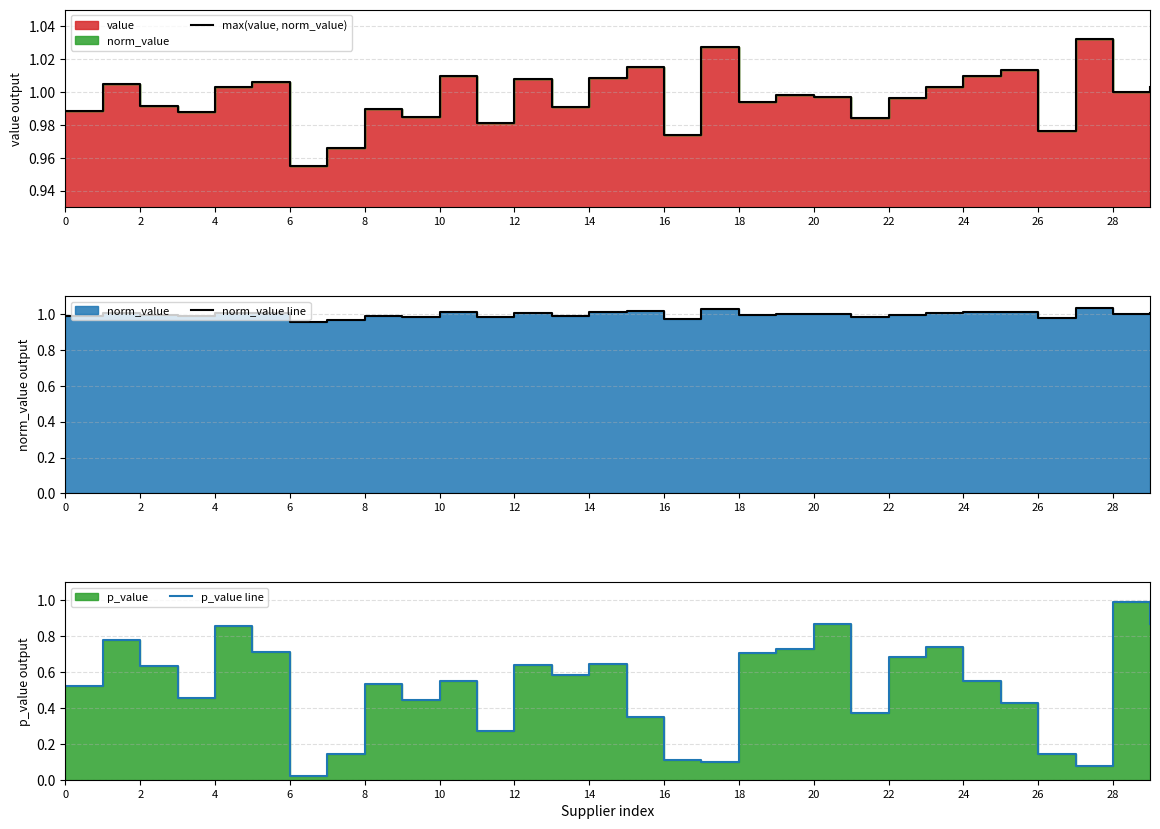

What is the label of the 10th point from the right?

20